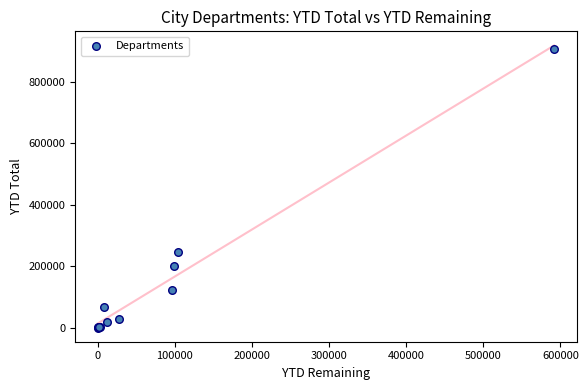

What Y value in the scatter plot is closest to 454071?

245558.2